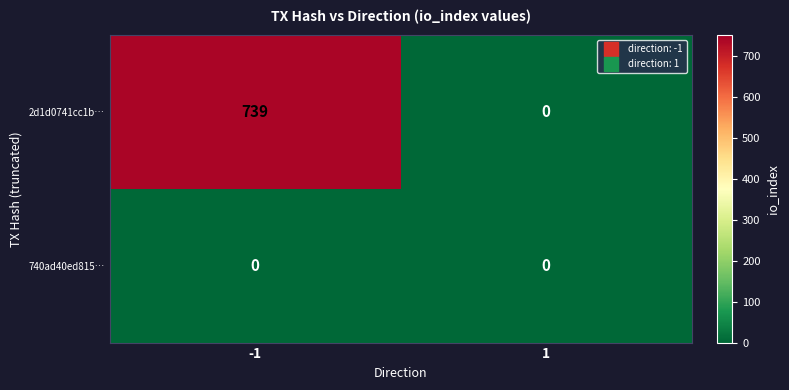

Which series has the largest range (max minus min)?

2d1d0741cc1b…